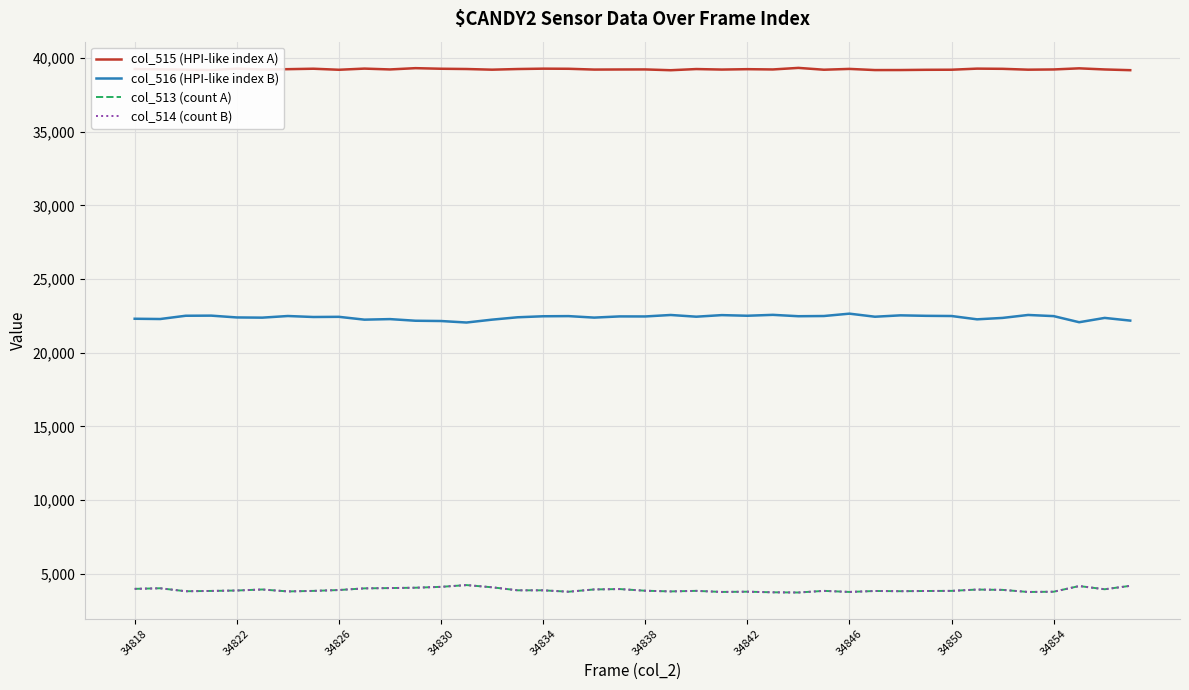

Which series has the largest total across all categories?

col_515 (HPI-like index A)